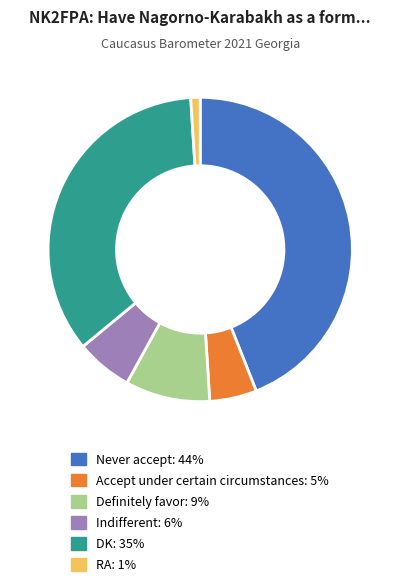

True or false: Indifferent accounts for 6% of the total.

True